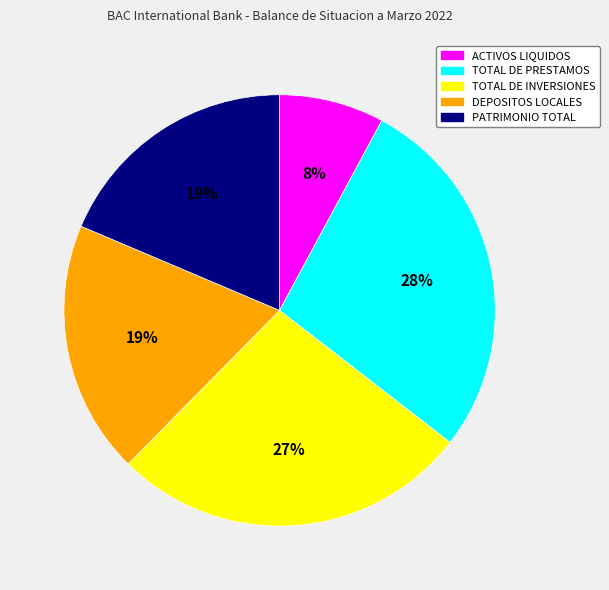

Which has a higher value, ACTIVOS LIQUIDOS or TOTAL DE PRESTAMOS?

TOTAL DE PRESTAMOS